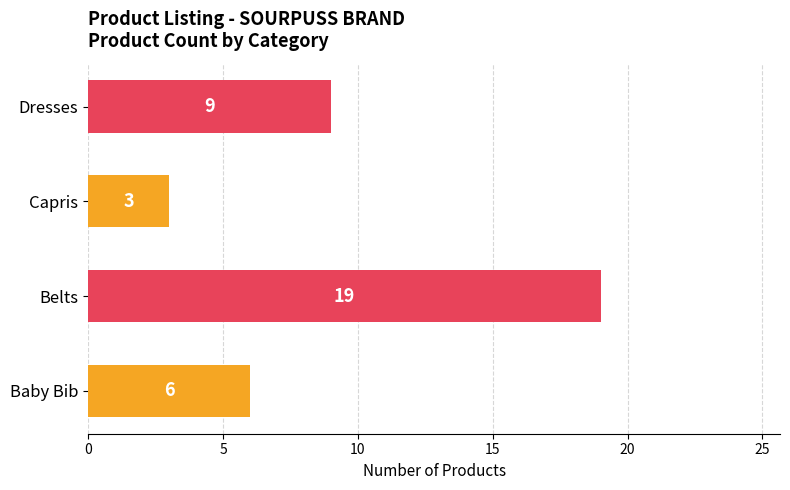

What is the change in value from Belts to Dresses?

-10